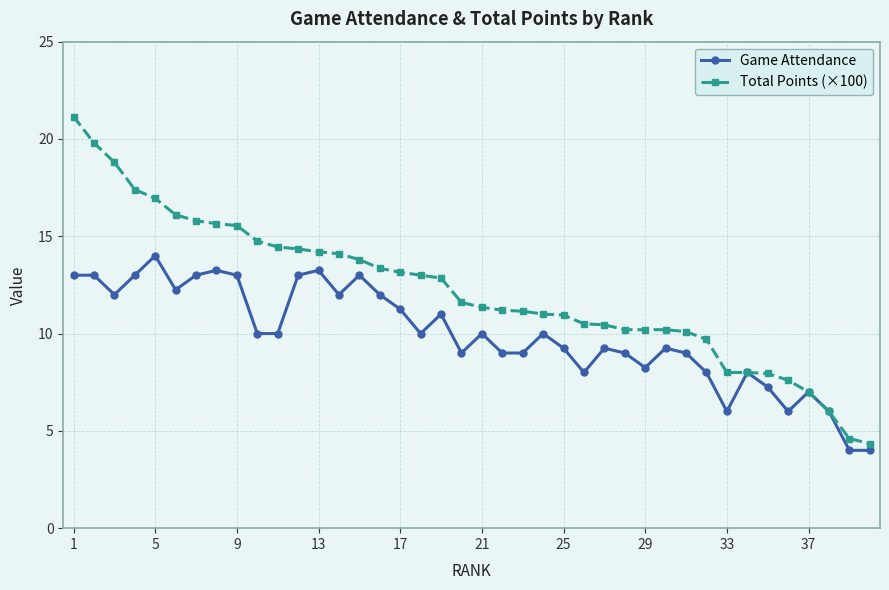

True or false: Game Attendance has more than 2 points higher than both neighbors.

True